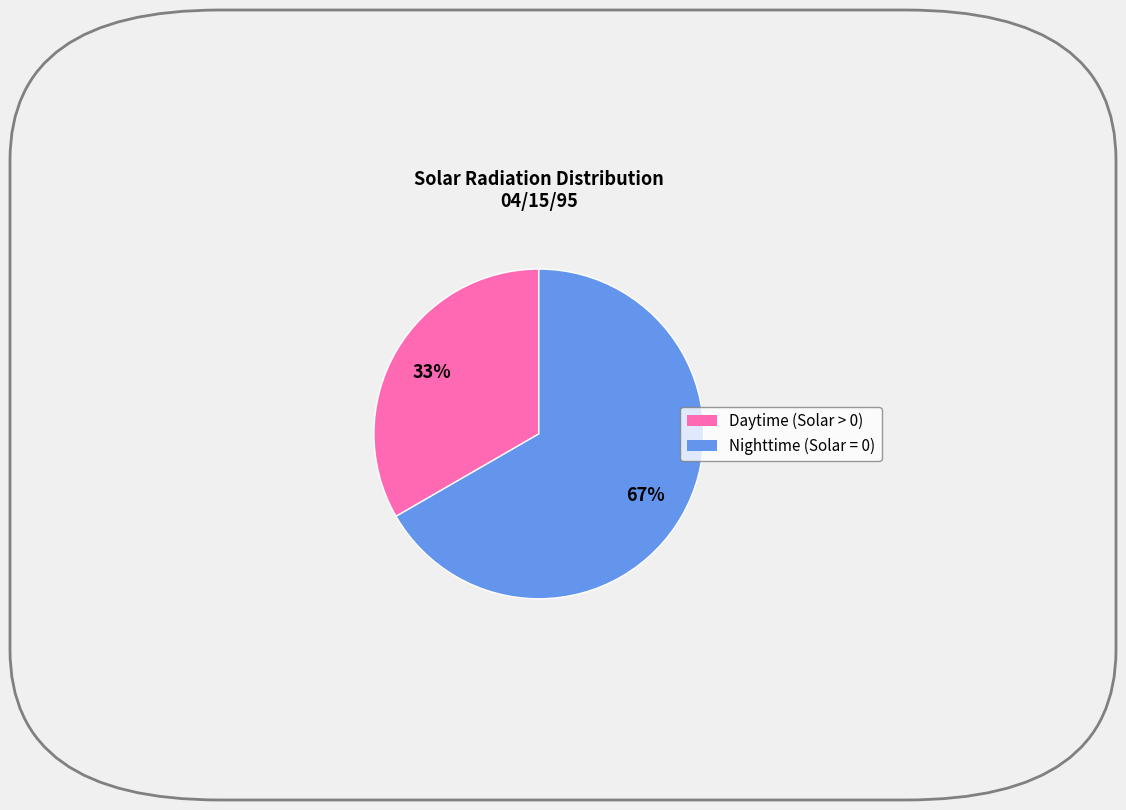

To the nearest percent, what is the average slice percentage?

50%